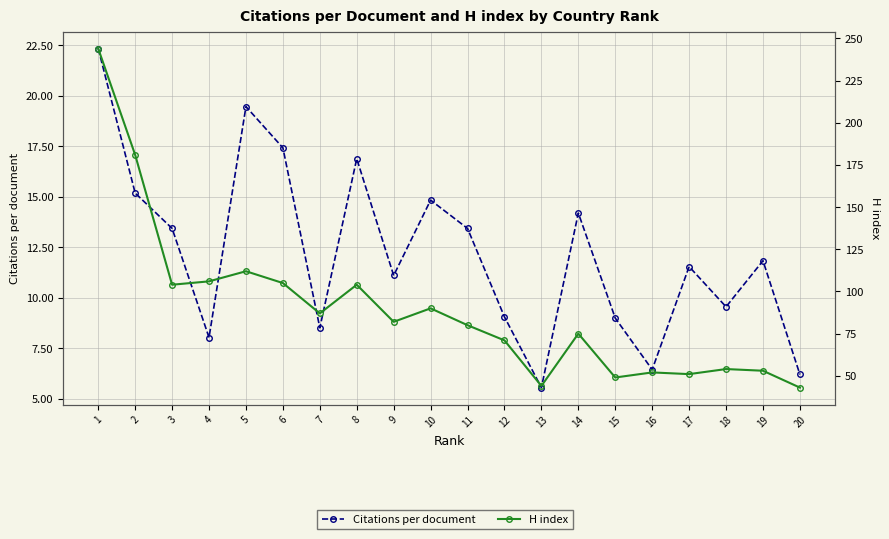

Where does the H index series first go above 82?

1